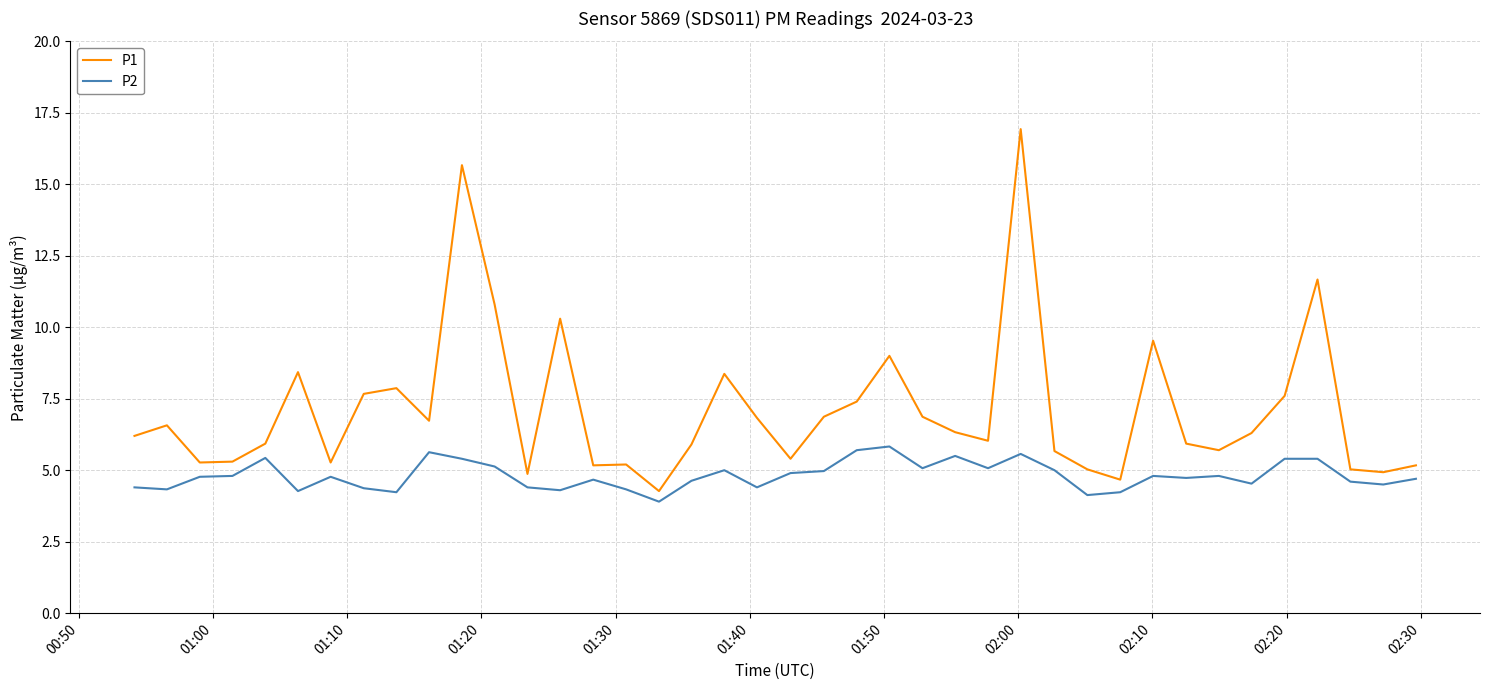

What is the difference between the maximum and minimum values in the P2 series?

1.9